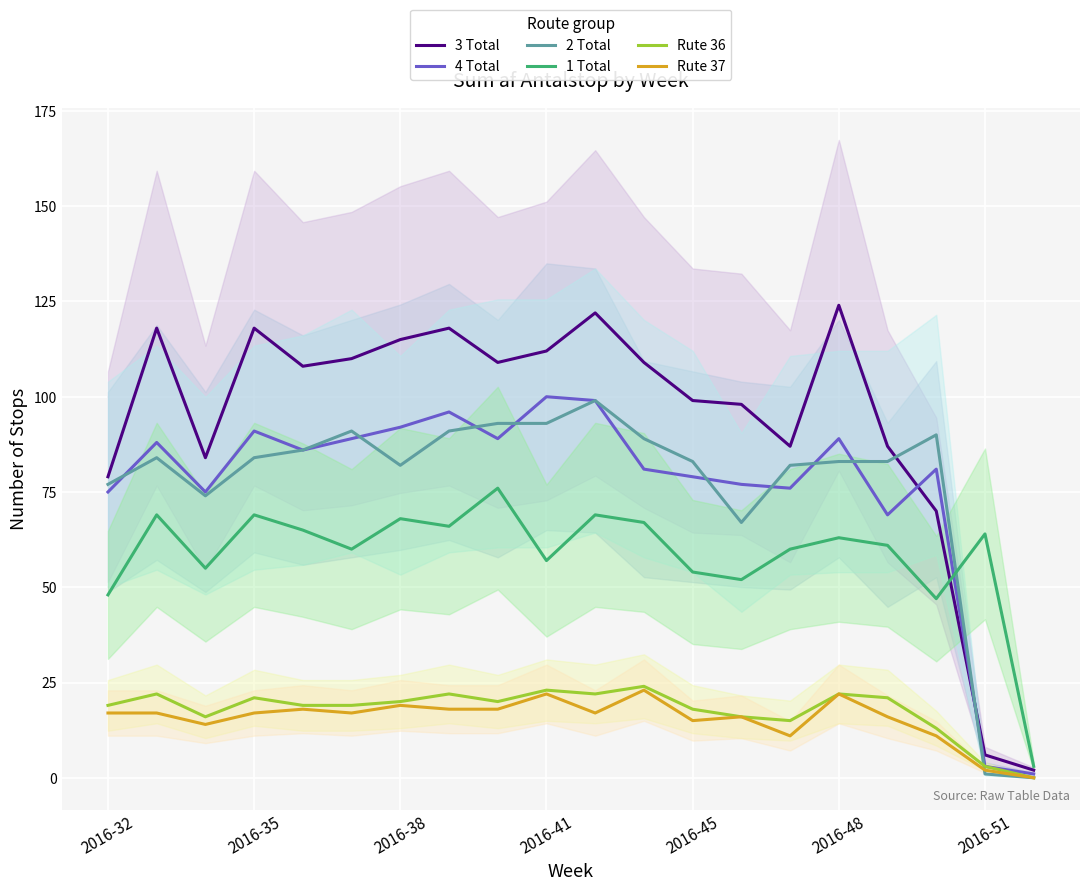

What is the maximum value for Rute 36?

24